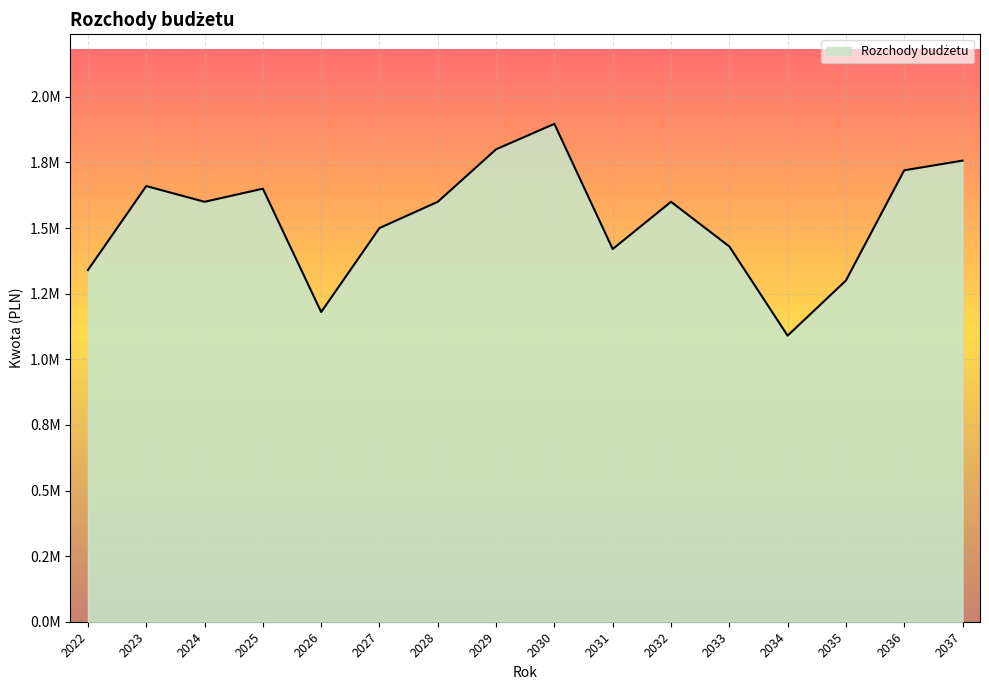

Reading right to left, list all the values displayed in this chart.

2037=1756884.5	2036=1720000.0	2035=1300000.0	2034=1090000.0	2033=1430000.0	2032=1600000.0	2031=1420000.0	2030=1896975.0	2029=1800000.0	2028=1600000.0	2027=1500000.0	2026=1180000.0	2025=1650000.0	2024=1600000.0	2023=1660000.0	2022=1340000.0